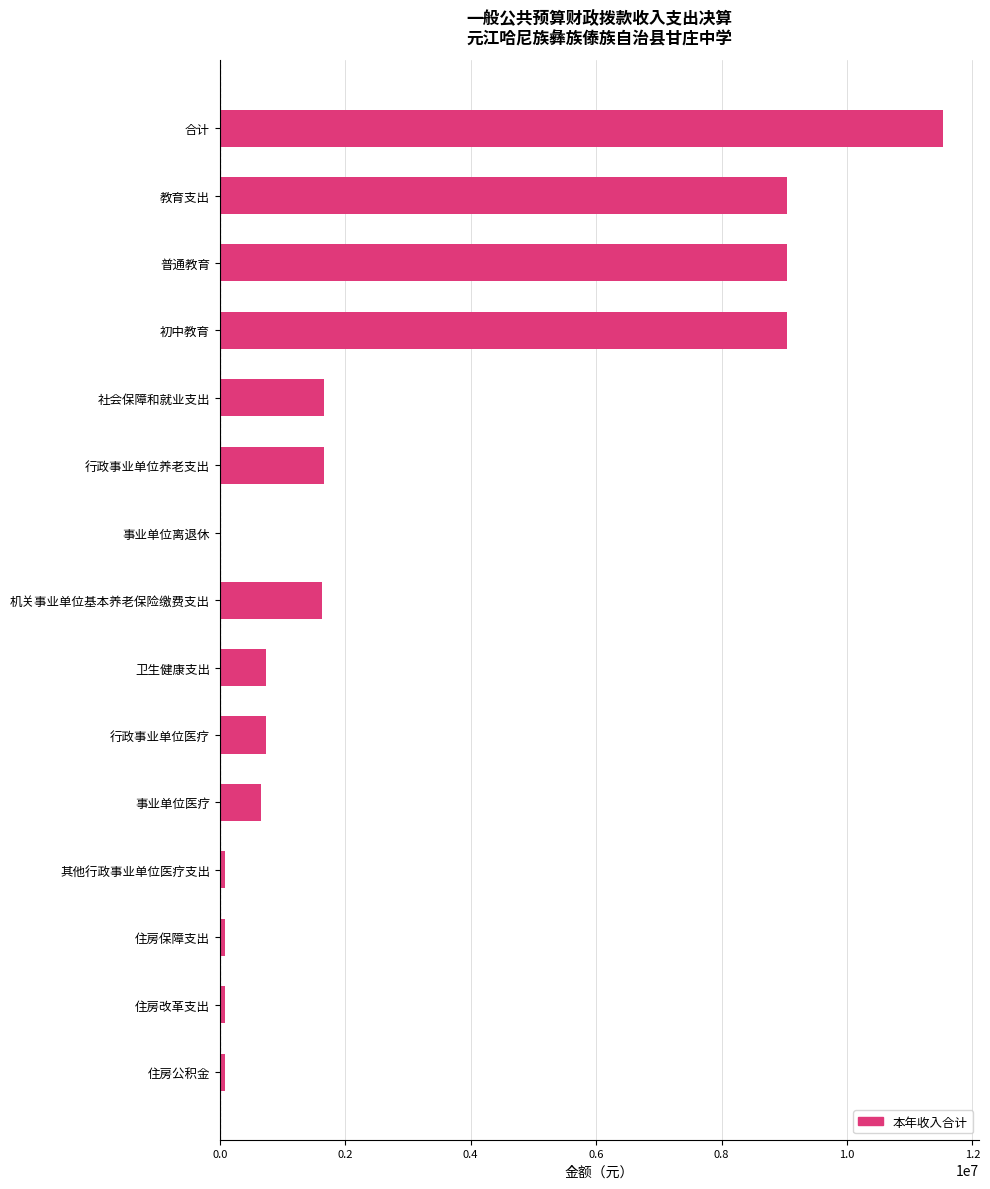

True or false: the data shows 737605.4 at 行政事业单位医疗.

True